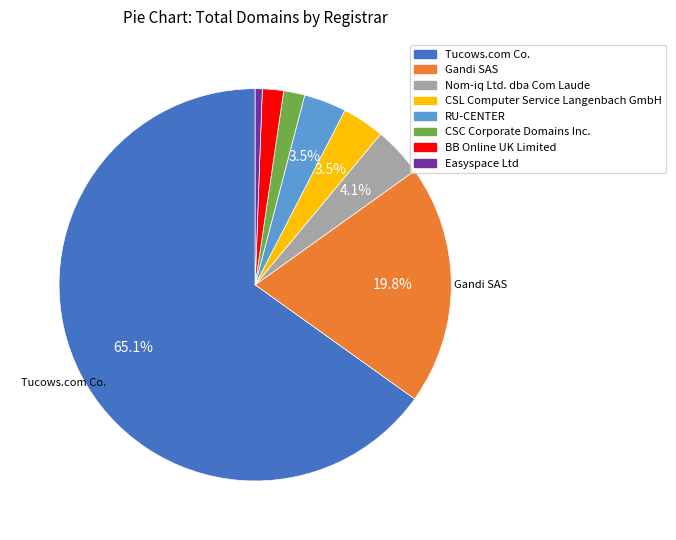

To the nearest percent, what is the combined percentage of RU-CENTER and BB Online UK Limited?

5%